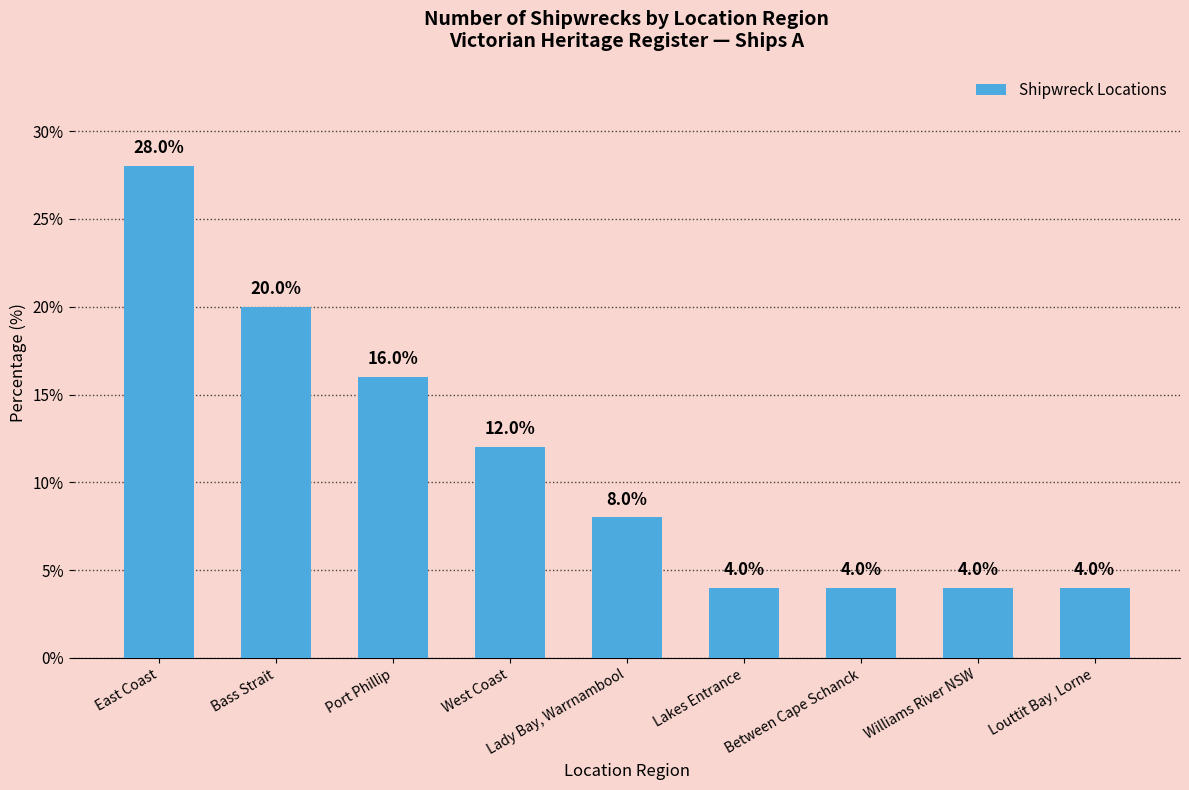

Does the chart contain stacked bars?

No